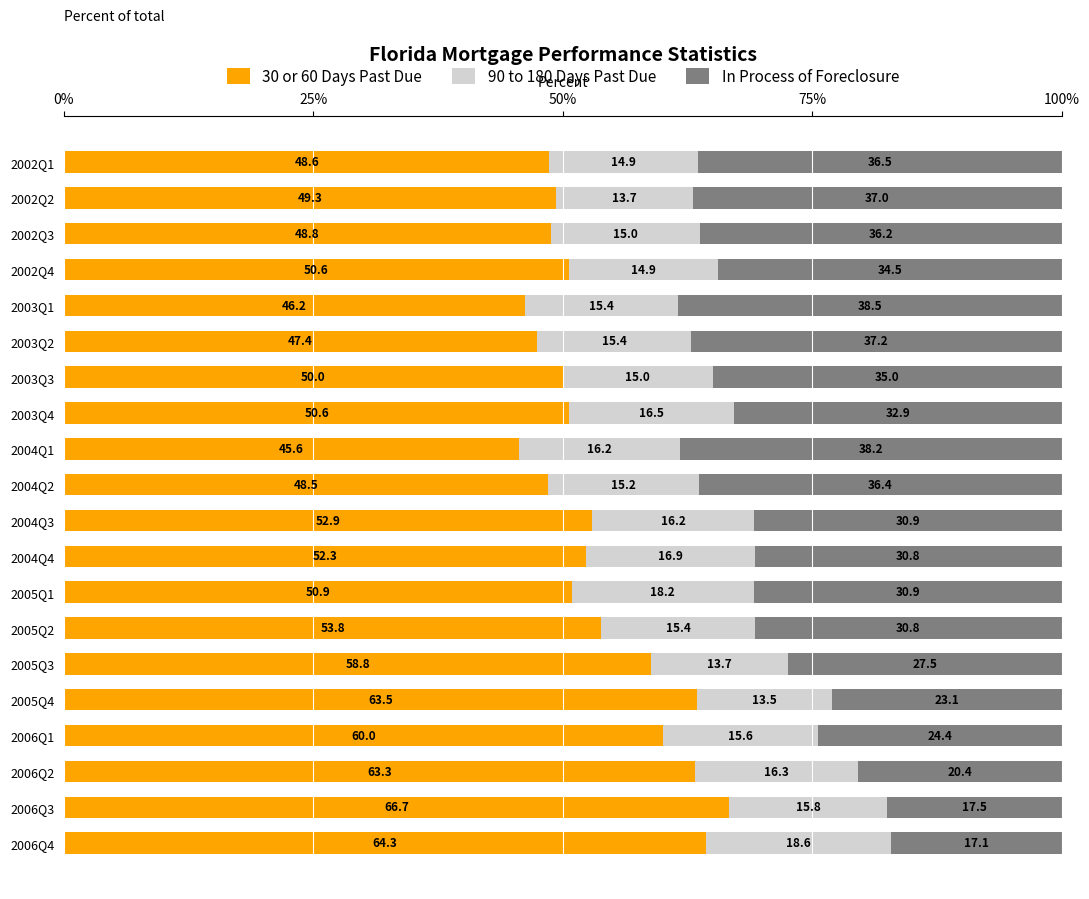

What is the minimum value for 30 or 60 Days Past Due?

45.6